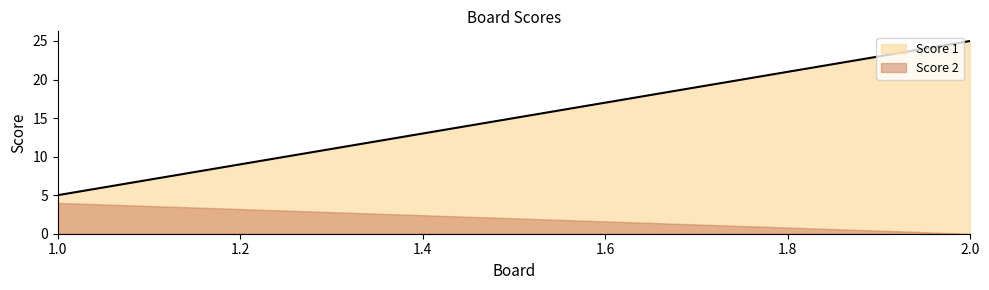

Is the value of Score 2 at 2 greater than the value of Score 1 at 2?

No